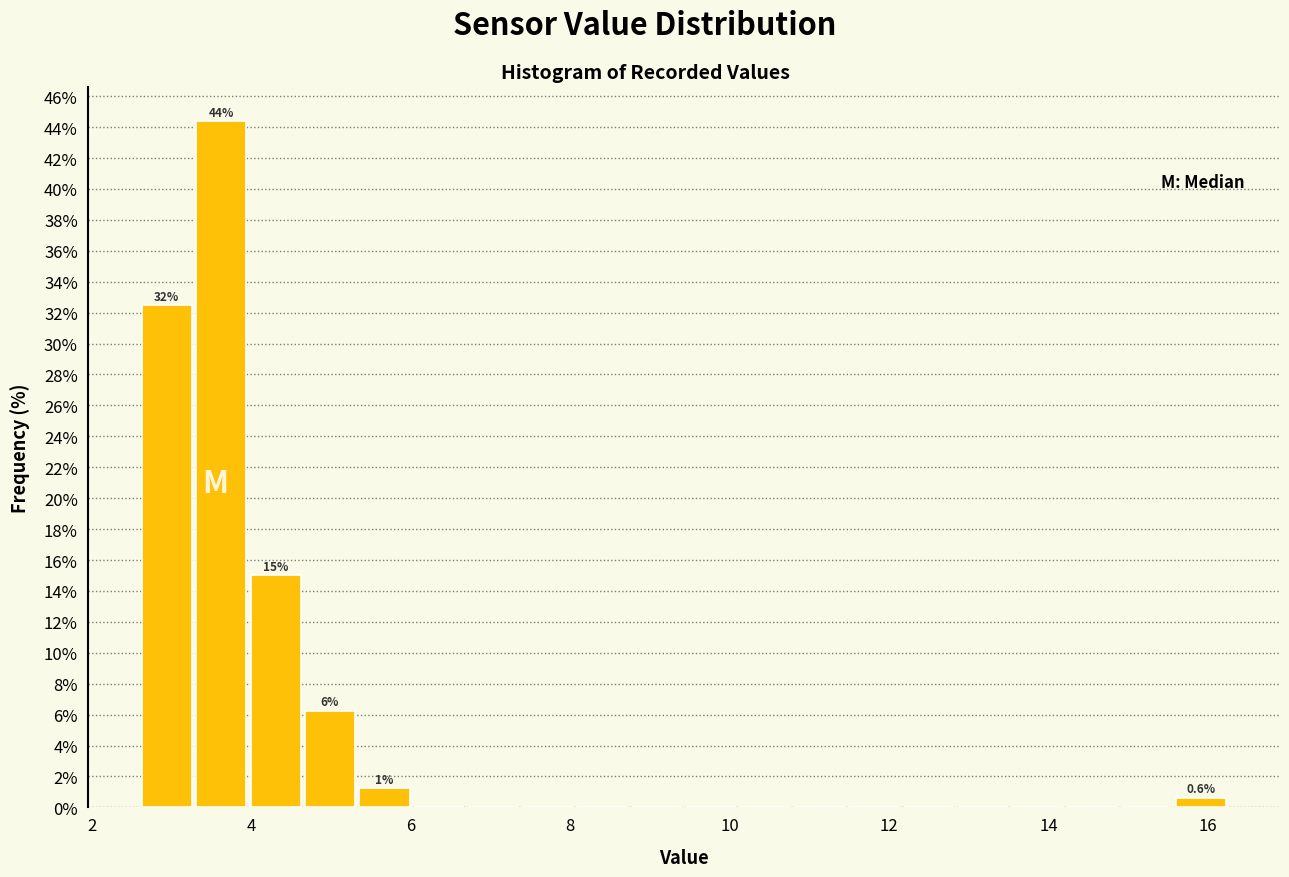

Around what value on the x-axis is the tallest bar? Give the approximate position of its centre, as read against the axis.

3.6